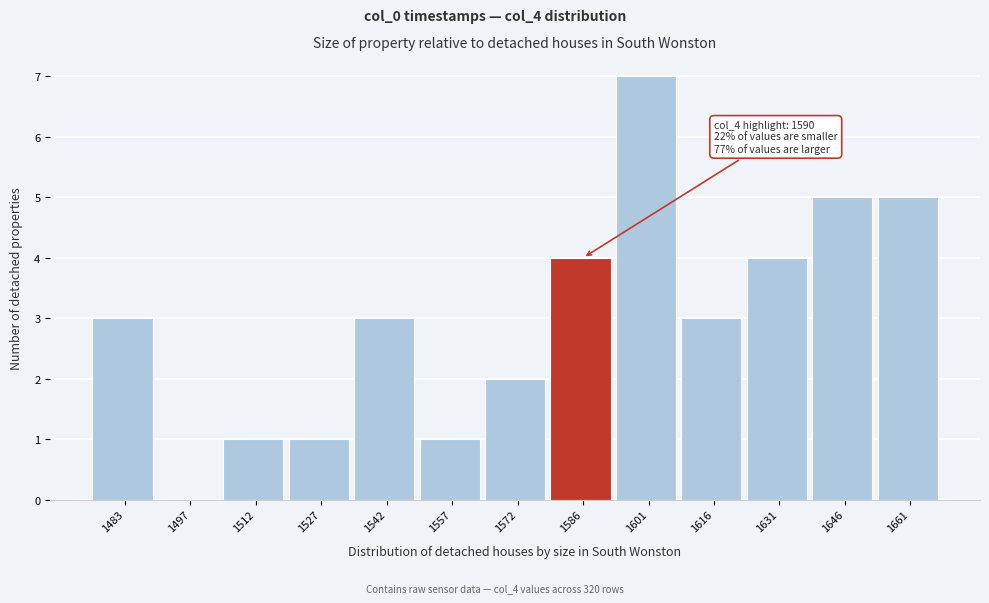

Reading left to right, extract all data points from this chart.

1483=3	1497=0	1512=1	1527=1	1542=3	1557=1	1572=2	1586=4	1601=7	1616=3	1631=4	1646=5	1661=5